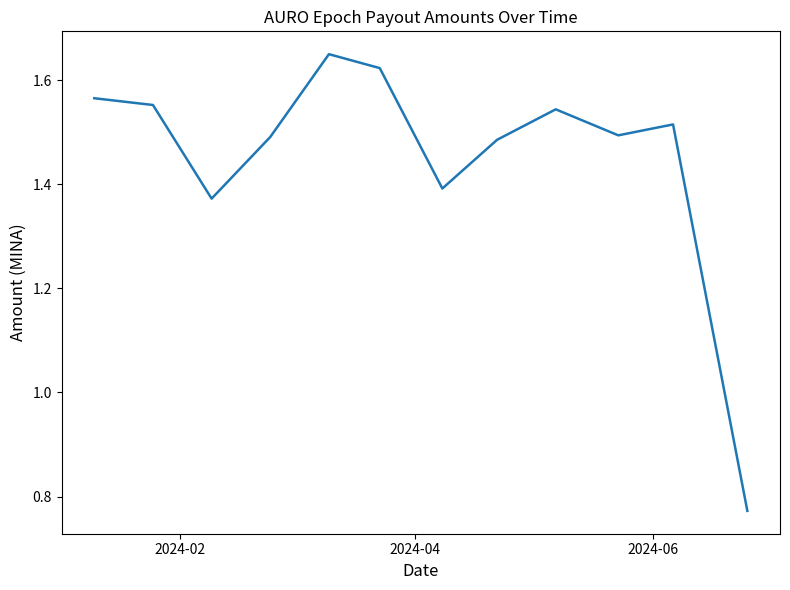

What is the difference between the maximum and minimum values?

0.9